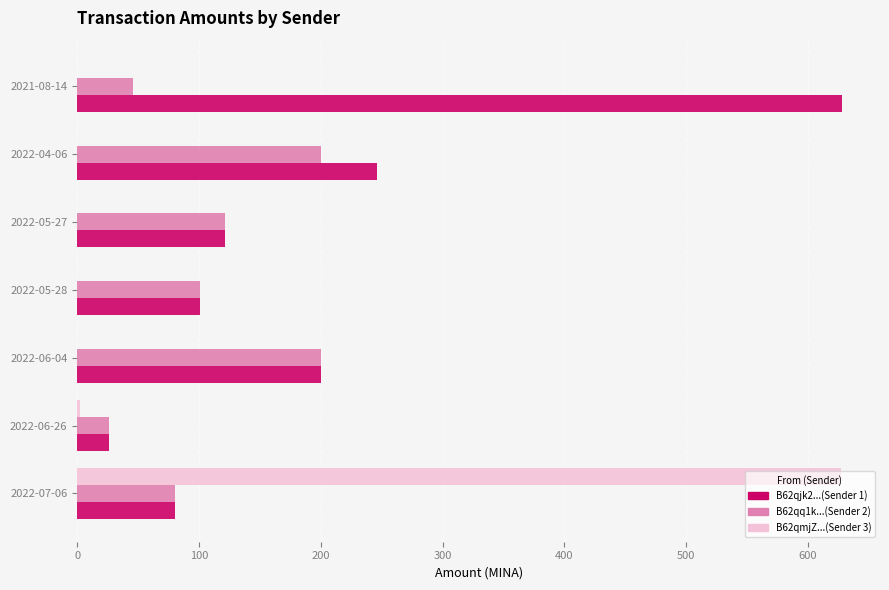

At which category is the sum across all series the highest?

2022-07-06